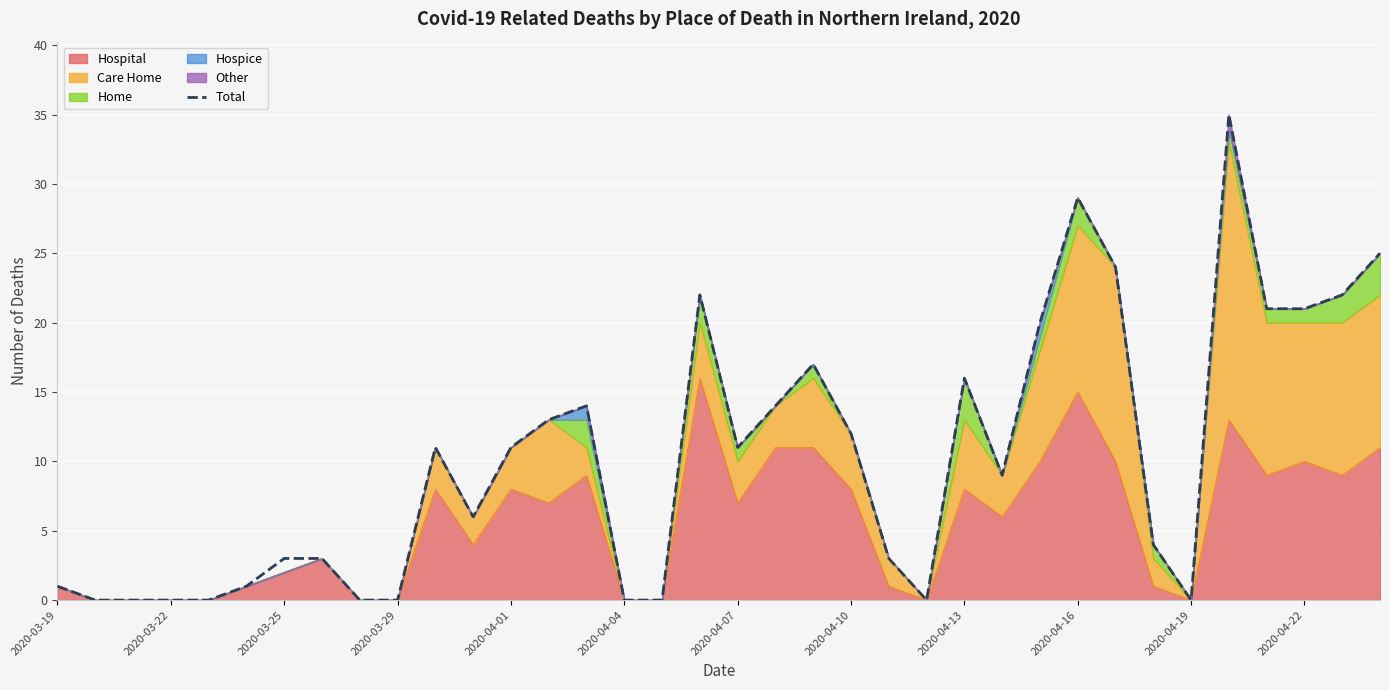

What is the difference between the values at 28 and 21?

12